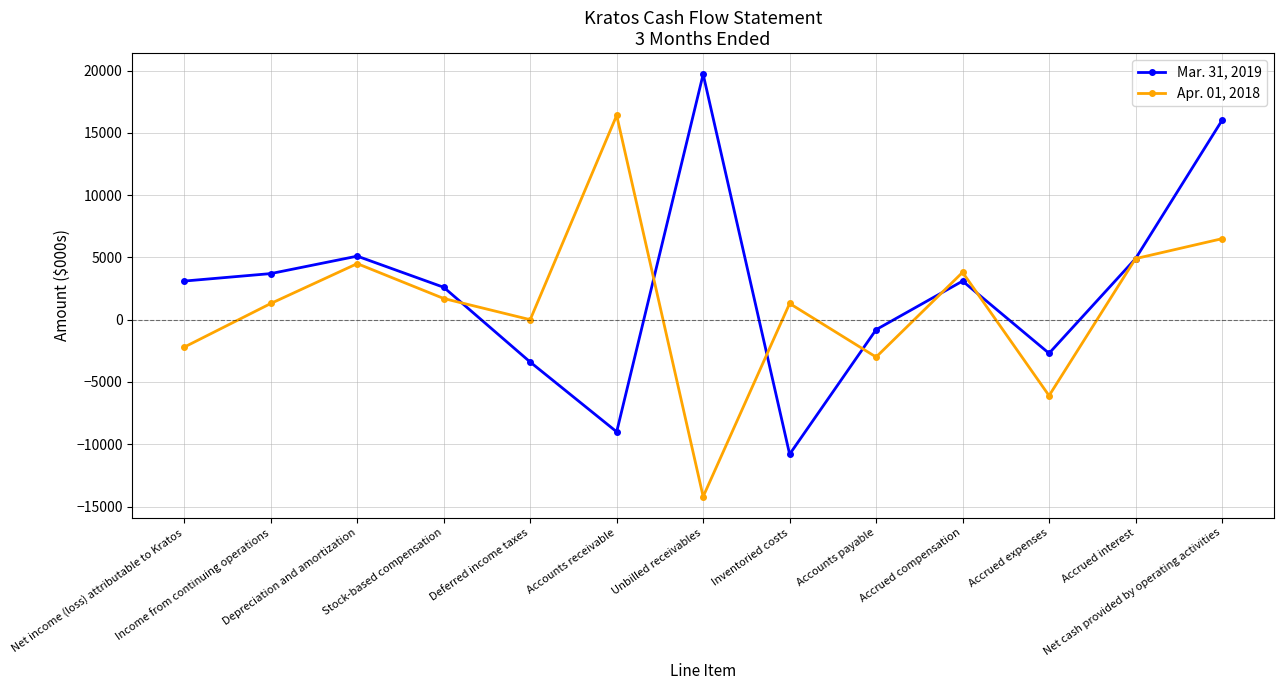

How many data points in Apr. 01, 2018 are less than 1300?

5